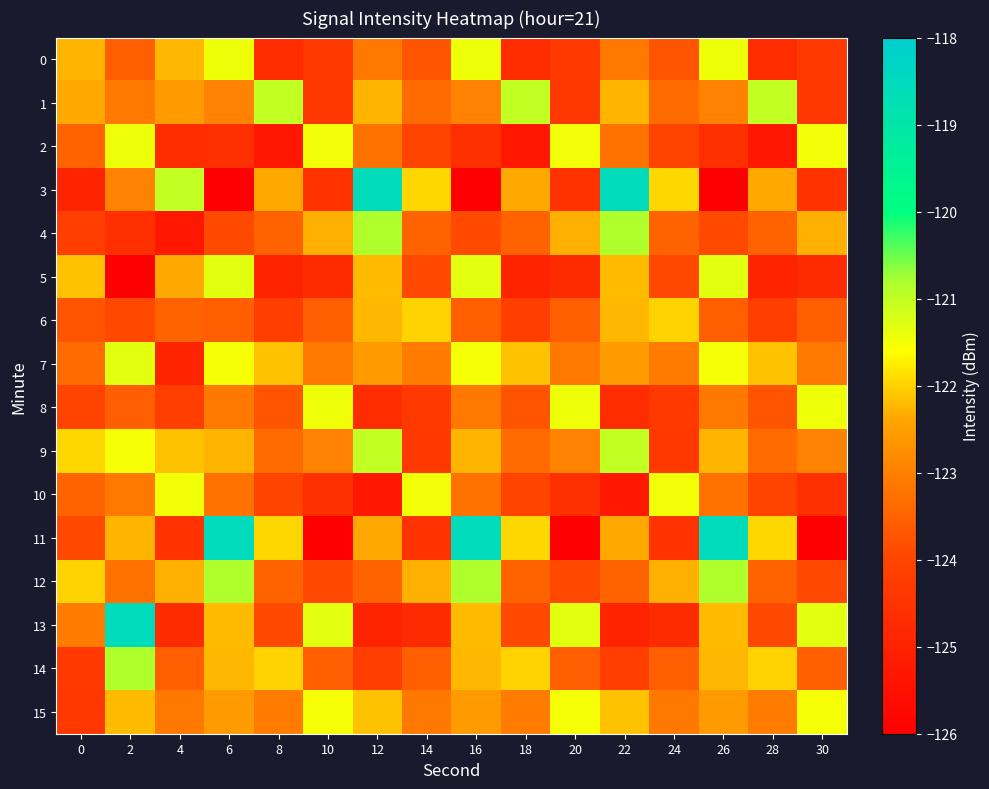

Between 26 and 24, which is larger?

26